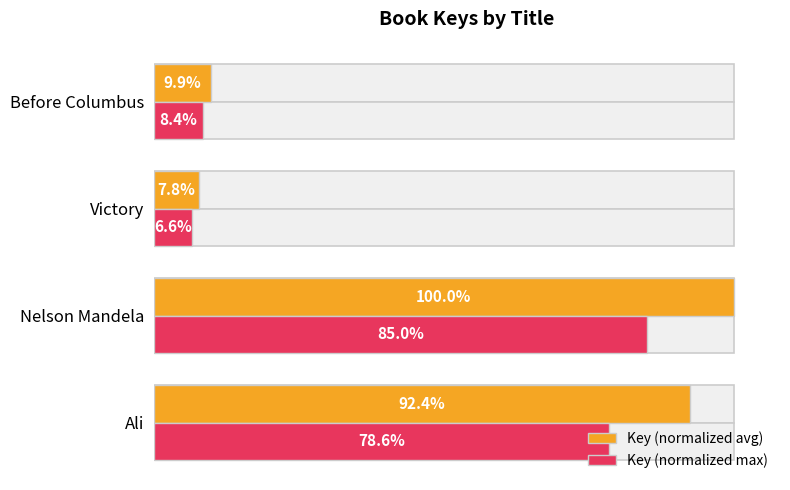

Count the number of categories in the chart.

4